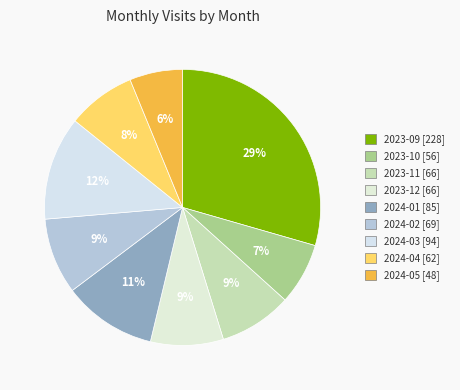

Which has a higher value, 2024-03 or 2023-09?

2023-09